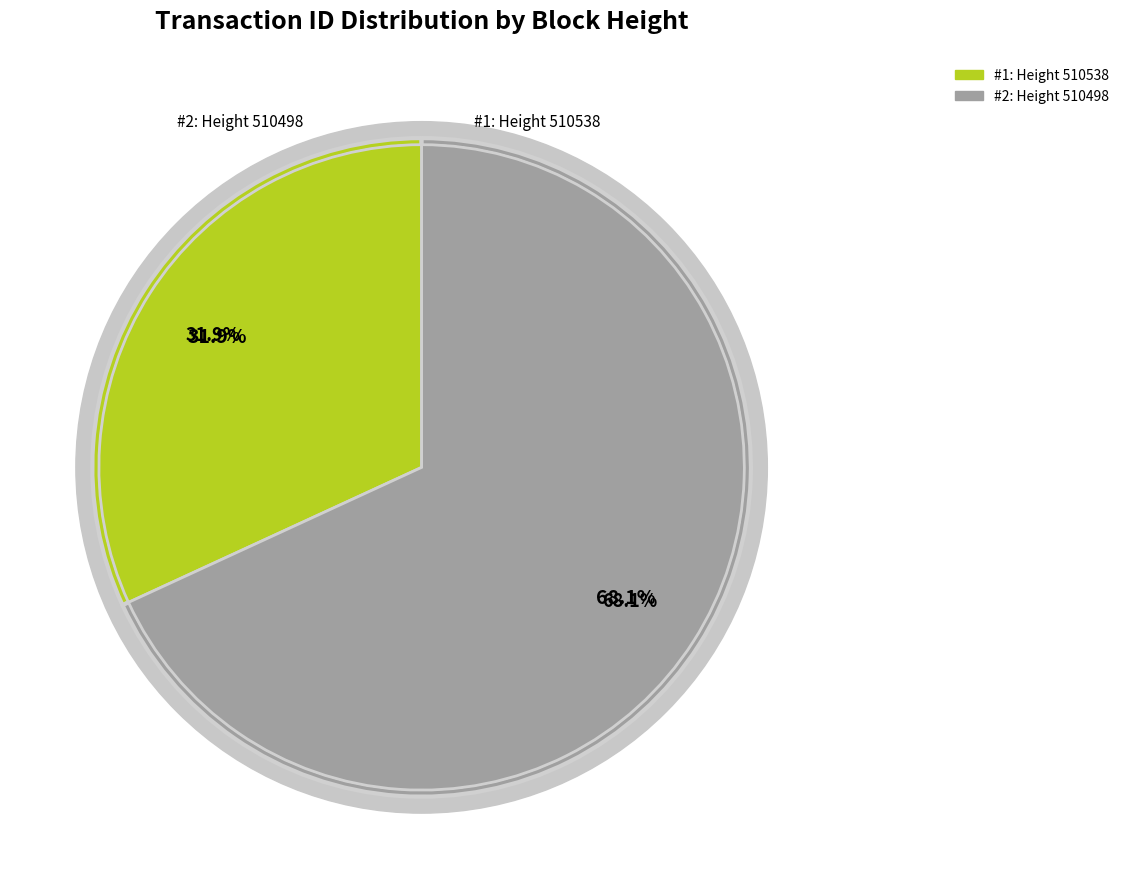

How many slices are in this pie chart?

2